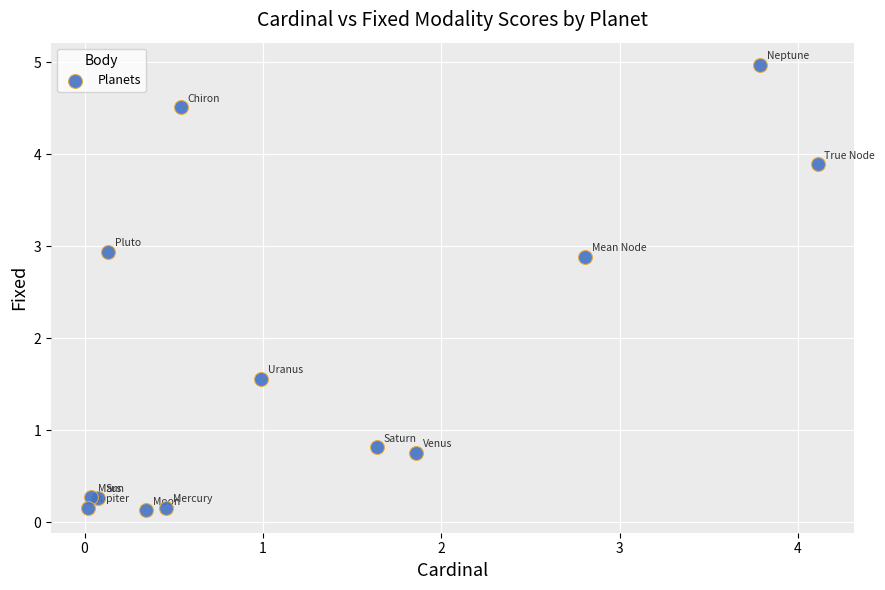

What Y value in the scatter plot is closest to 2?

1.6